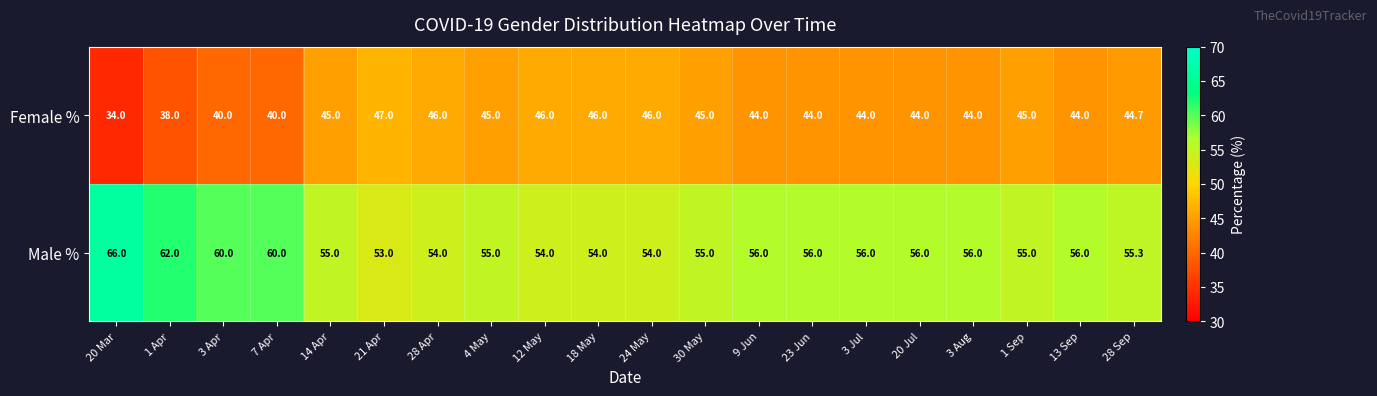

What value does the Male % series have at 24 May?

54.0